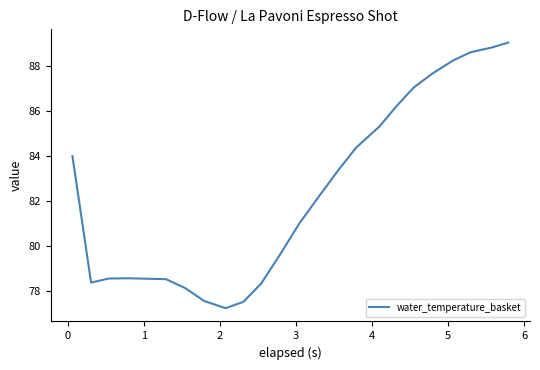

Does the chart display data point markers on the line(s)?

No